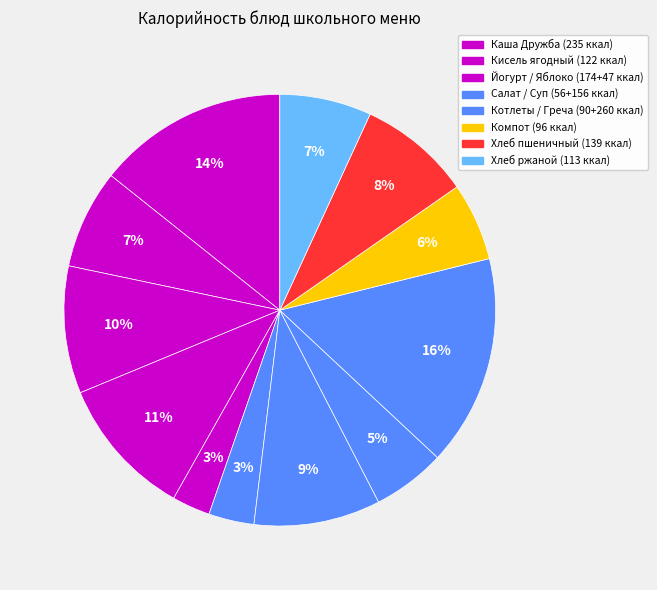

How many slices are in this pie chart?

12